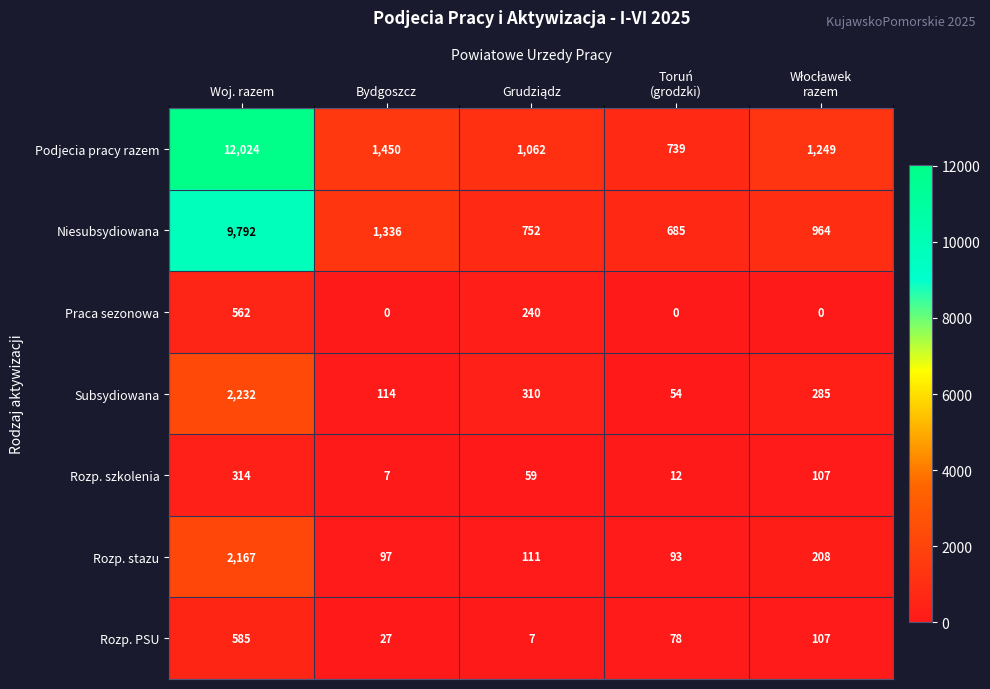

Is it true that Rozp. PSU equals 773 at Woj. razem?

False